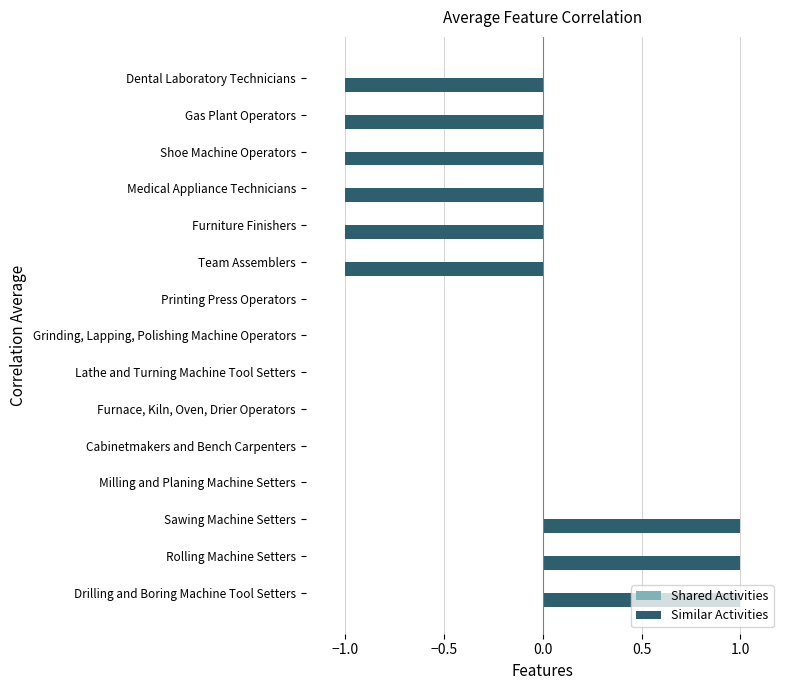

What is the sum of all values?

-3